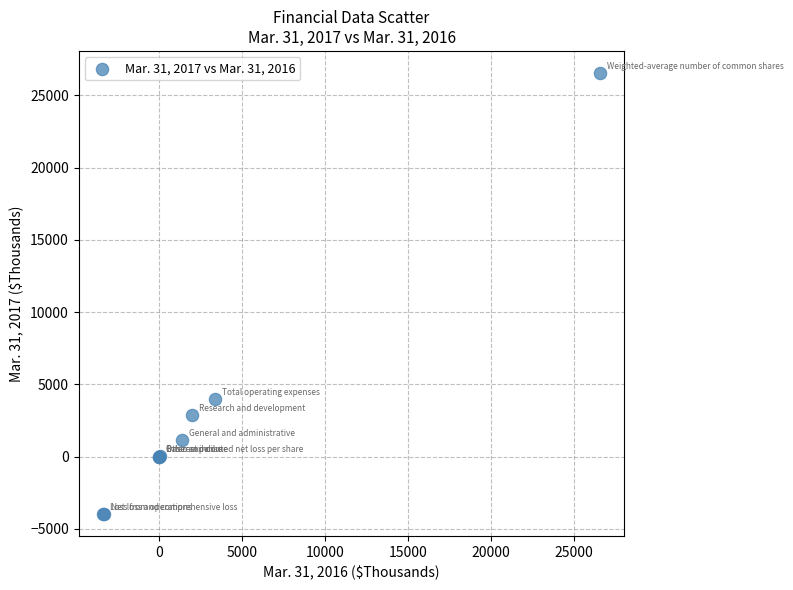

What Y value in the scatter plot is closest to 11287?

3970.0